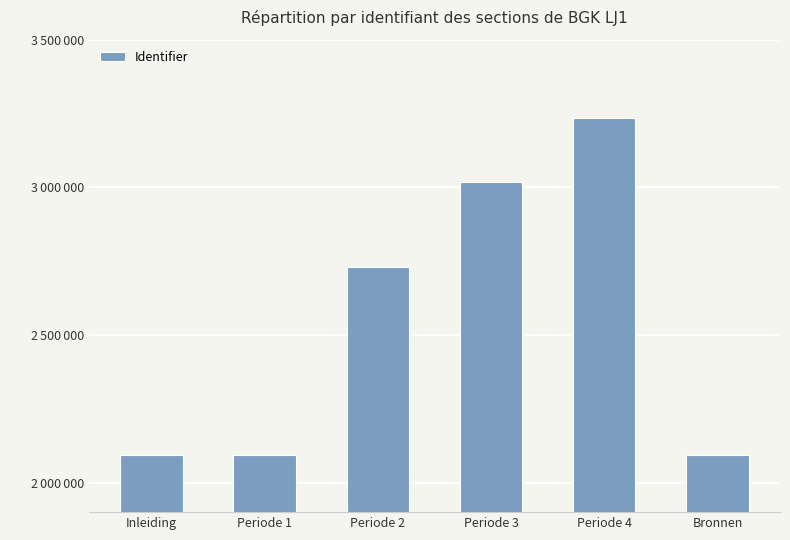

Are the bars horizontal?

No